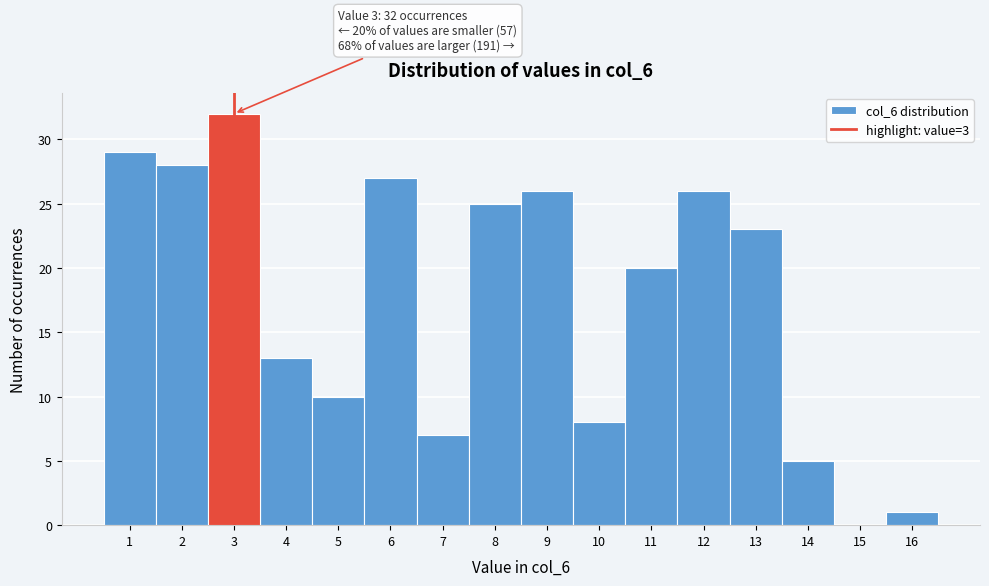

Over which range of the x-axis is the bar tallest?

2.5 to 3.5